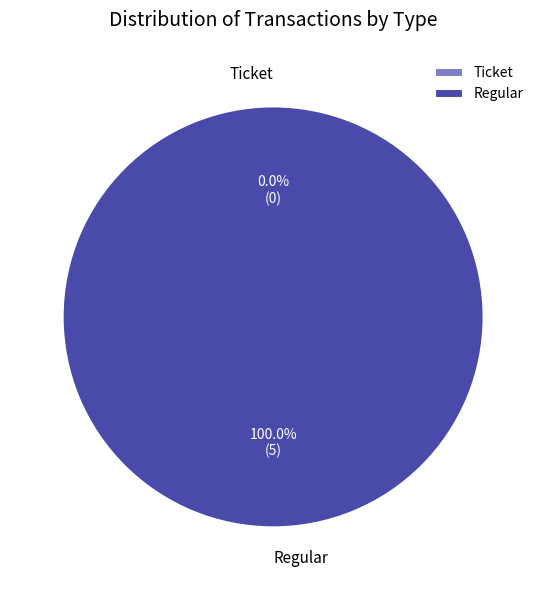

What is the total percentage of Ticket and Regular?

100.0%